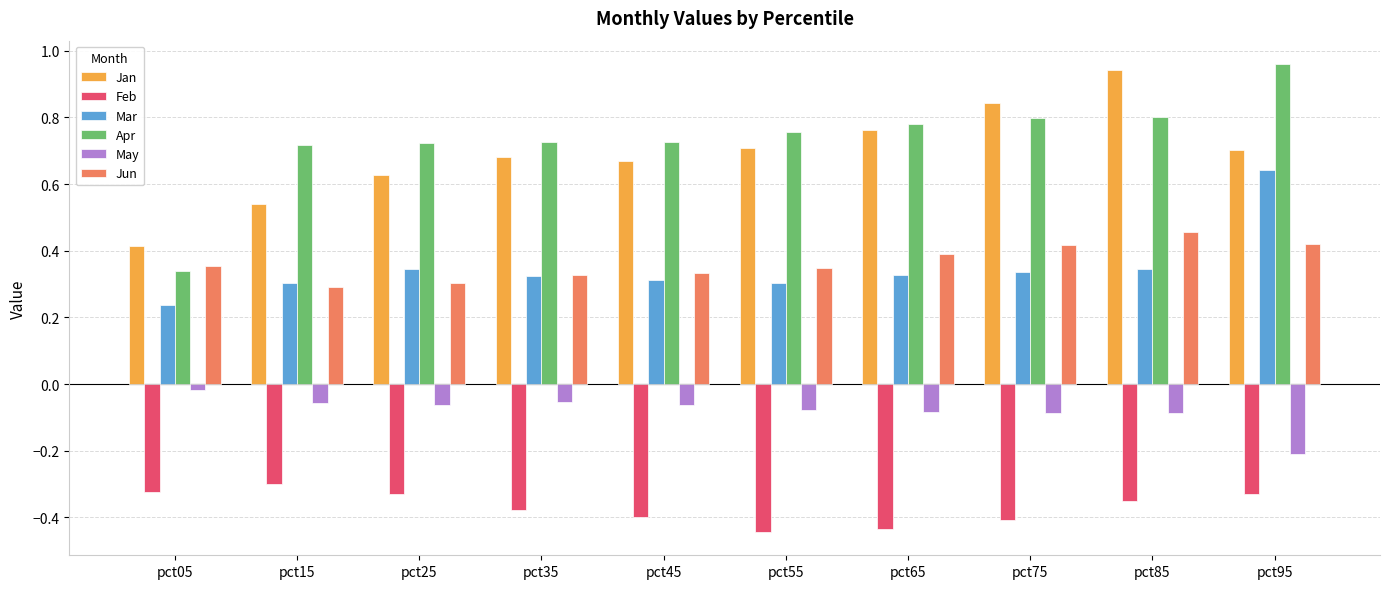

How many bars are there in total?

60